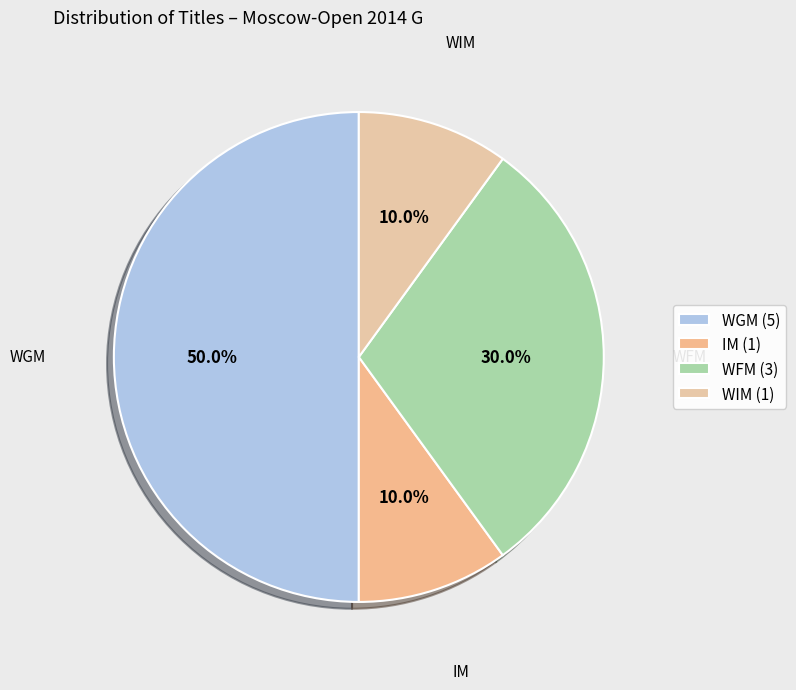

How many slices are in this pie chart?

4